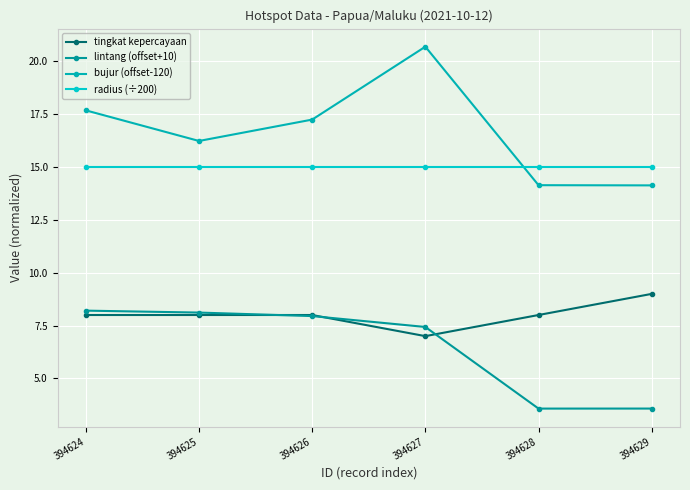

The value of radius (÷200) at 394624 is 15.0. True or false?

True